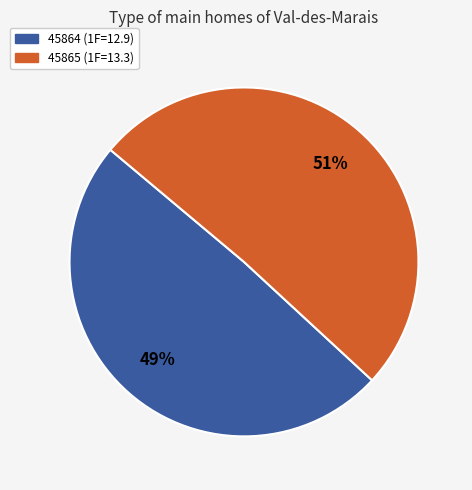

Is 45865 the majority of the pie?

Yes